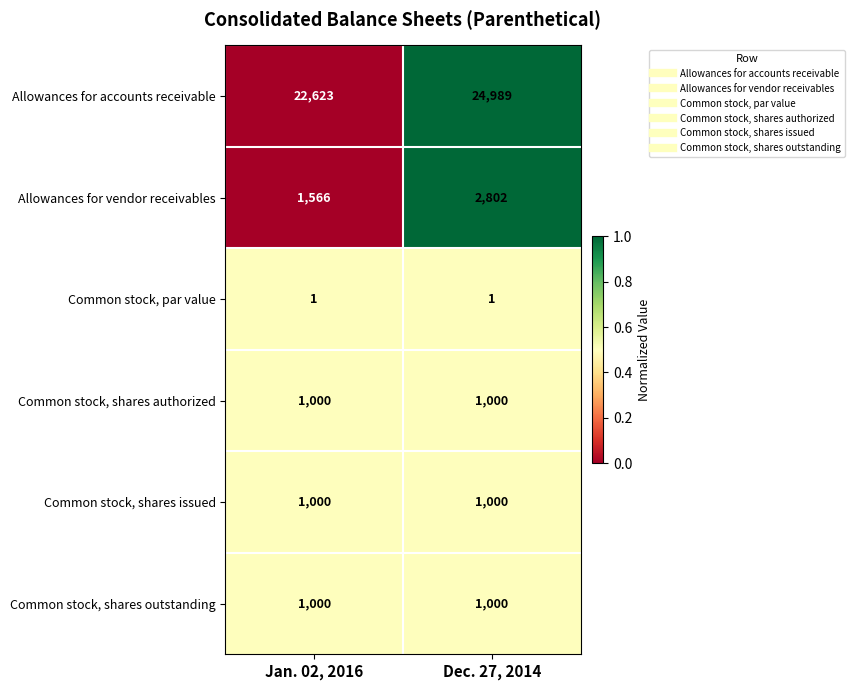

Which category has the highest value across all series?

Dec. 27, 2014